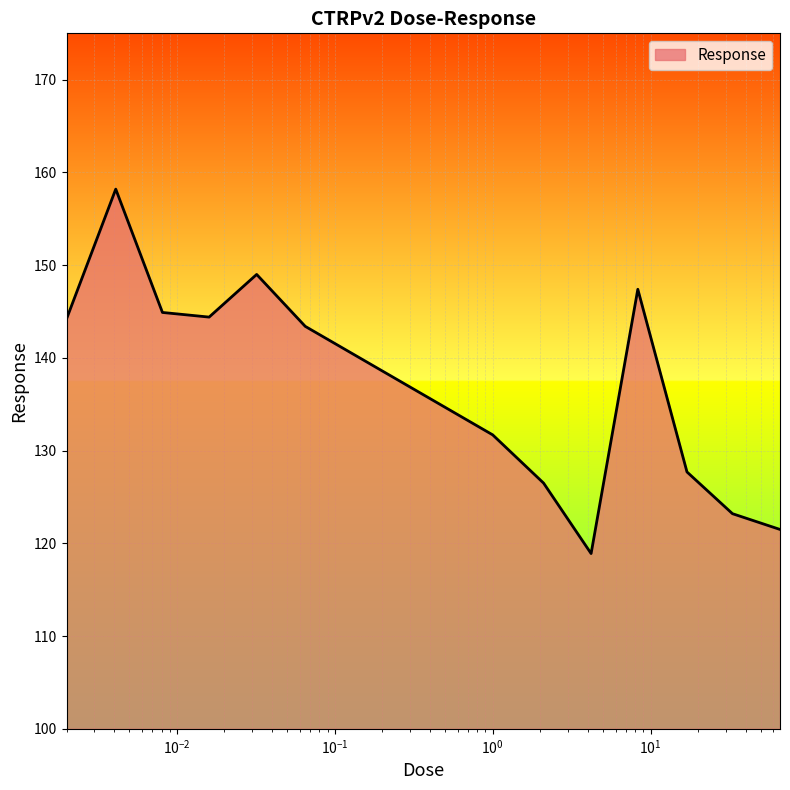

What is the smallest value displayed?

118.9